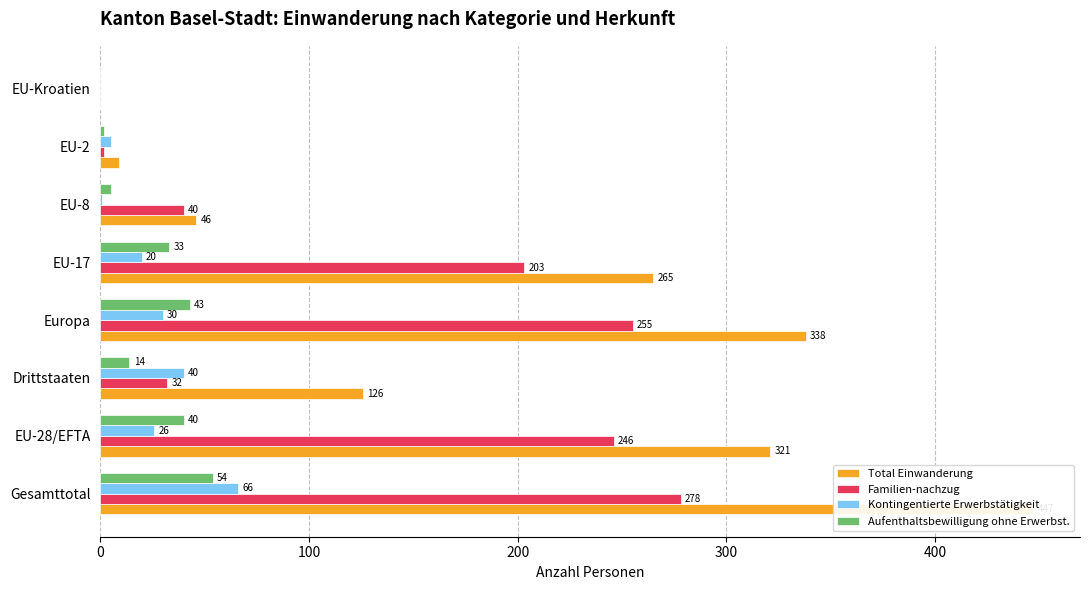

List the series in order of their peak value, highest first.

Total Einwanderung, Familien-nachzug, Kontingentierte Erwerbstätigkeit, Aufenthaltsbewilligung ohne Erwerbst.